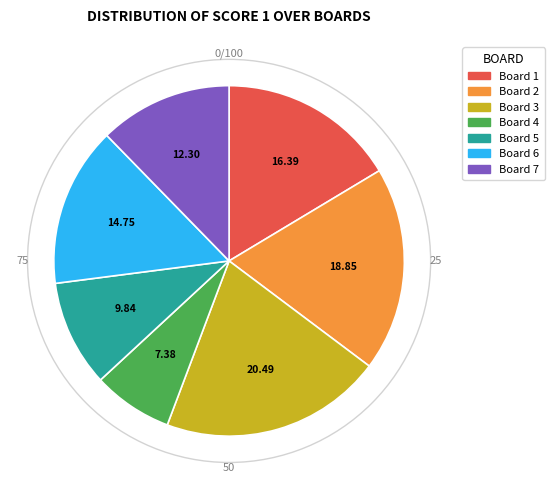

Rank the categories by value from lowest to highest.

Board 4, Board 5, Board 7, Board 6, Board 1, Board 2, Board 3